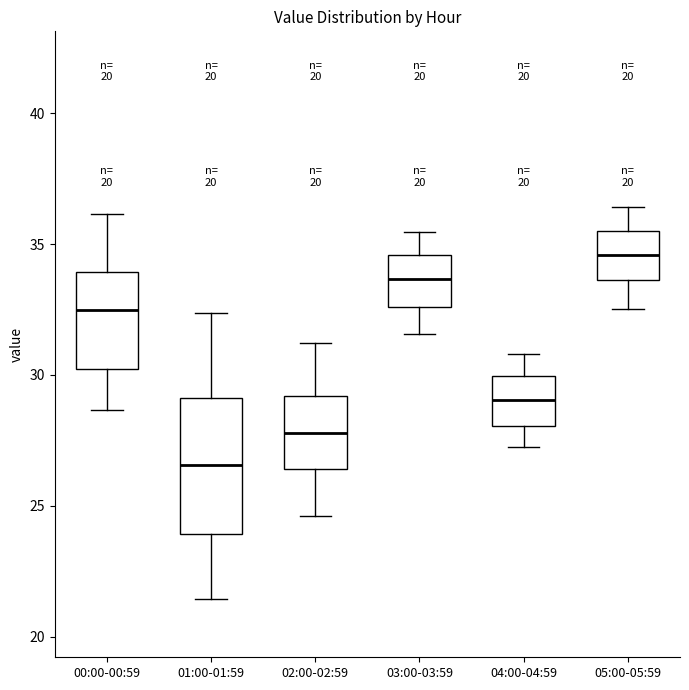

Reading left to right, transcribe this box plot: for each box, give where its median line is, the range the box spans, and where its two whiskers end, as read against the y-axis. The values are not printed on the chart, so give them approximately, as read against the axis.

00:00-00:59: median 32.5, box 30.0 to 34.0, whiskers 28.5 to 36.0
01:00-01:59: median 26.5, box 24.0 to 29.0, whiskers 21.5 to 32.5
02:00-02:59: median 28.0, box 26.5 to 29.0, whiskers 24.5 to 31.0
03:00-03:59: median 33.5, box 32.5 to 34.5, whiskers 31.5 to 35.5
04:00-04:59: median 29.0, box 28.0 to 30.0, whiskers 27.5 to 31.0
05:00-05:59: median 34.5, box 33.5 to 35.5, whiskers 32.5 to 36.5